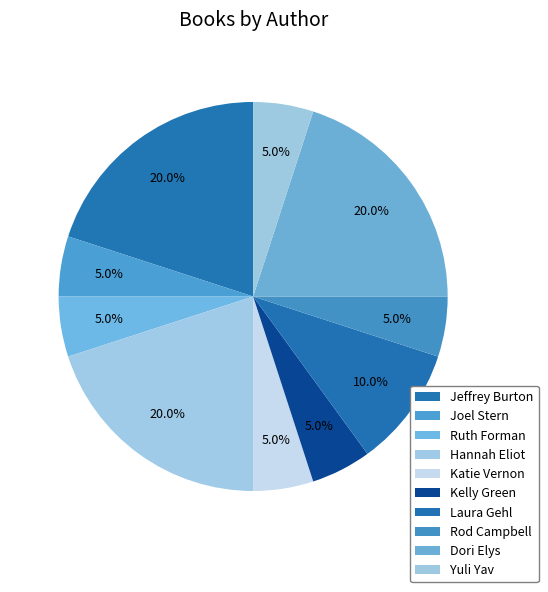

To the nearest percent, what is the difference between the largest and smallest slice percentages?

15%